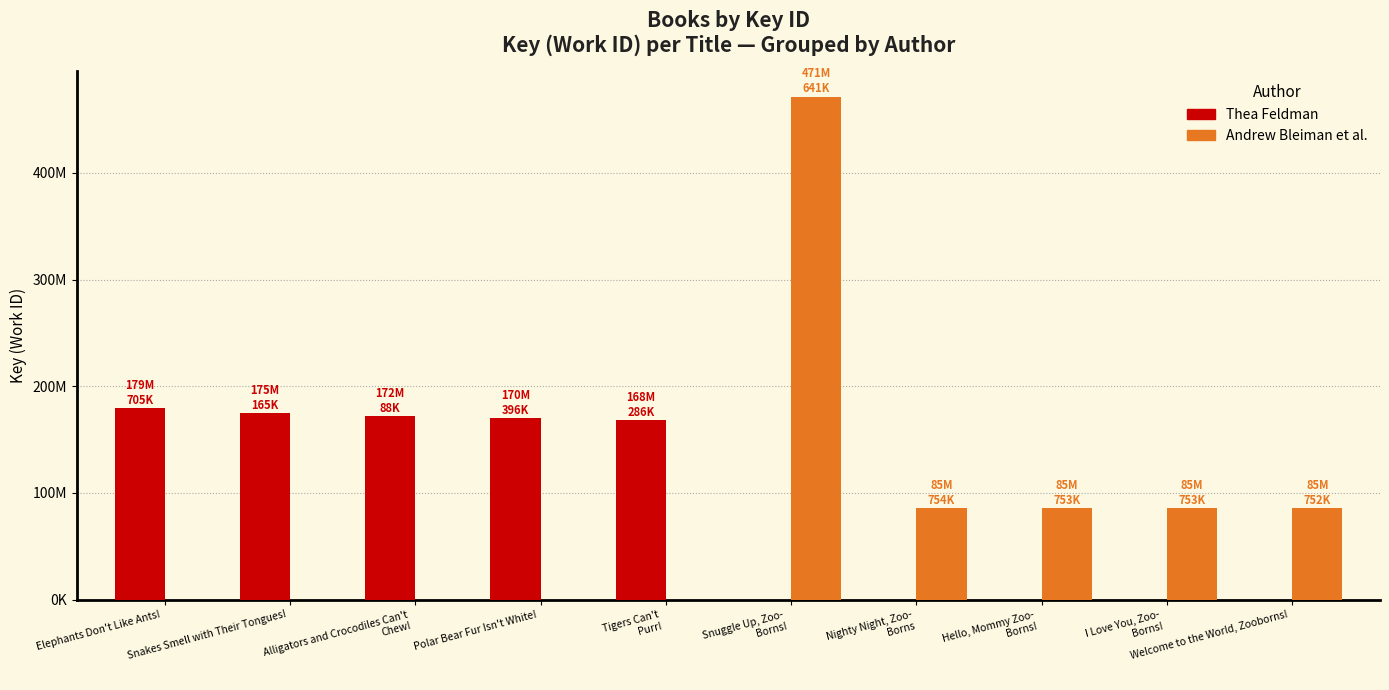

Rank the series by their average value, from highest to lowest.

Thea Feldman, Andrew Bleiman et al.